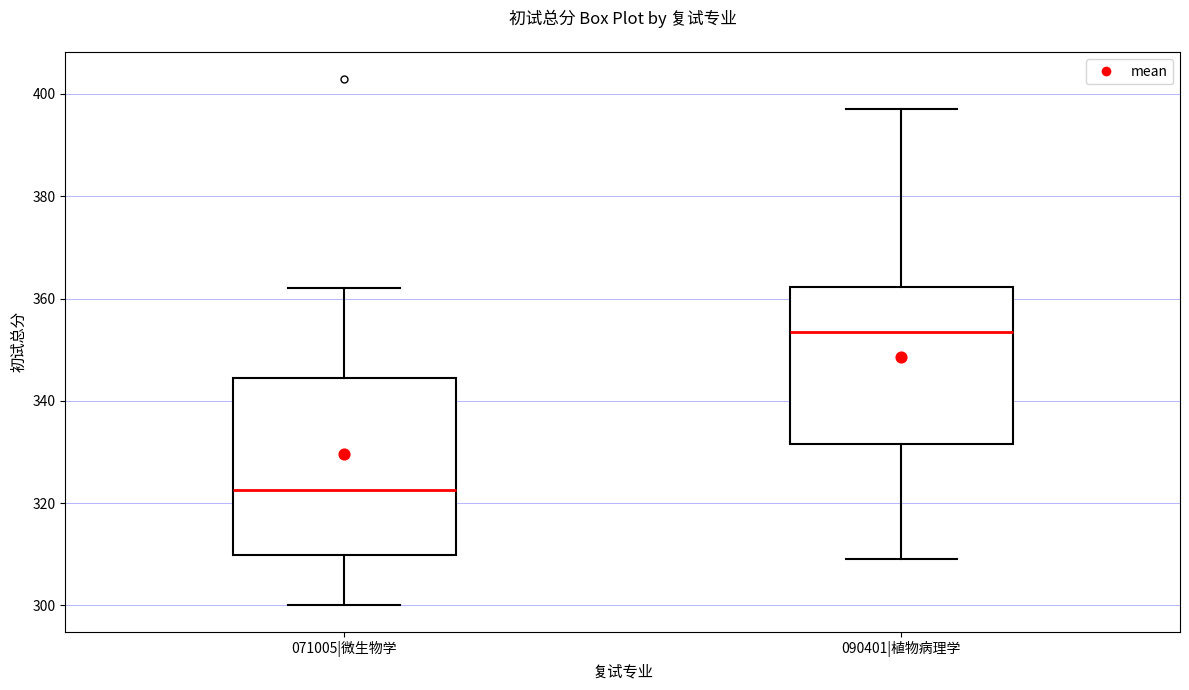

Reading left to right, transcribe this box plot: for each box, give where its median line is, the range the box spans, and where its two whiskers end, as read against the y-axis. The values are not printed on the chart, so give them approximately, as read against the axis.

071005|微生物学: median 322, box 310 to 344, whiskers 300 to 362
090401|植物病理学: median 354, box 332 to 362, whiskers 310 to 398